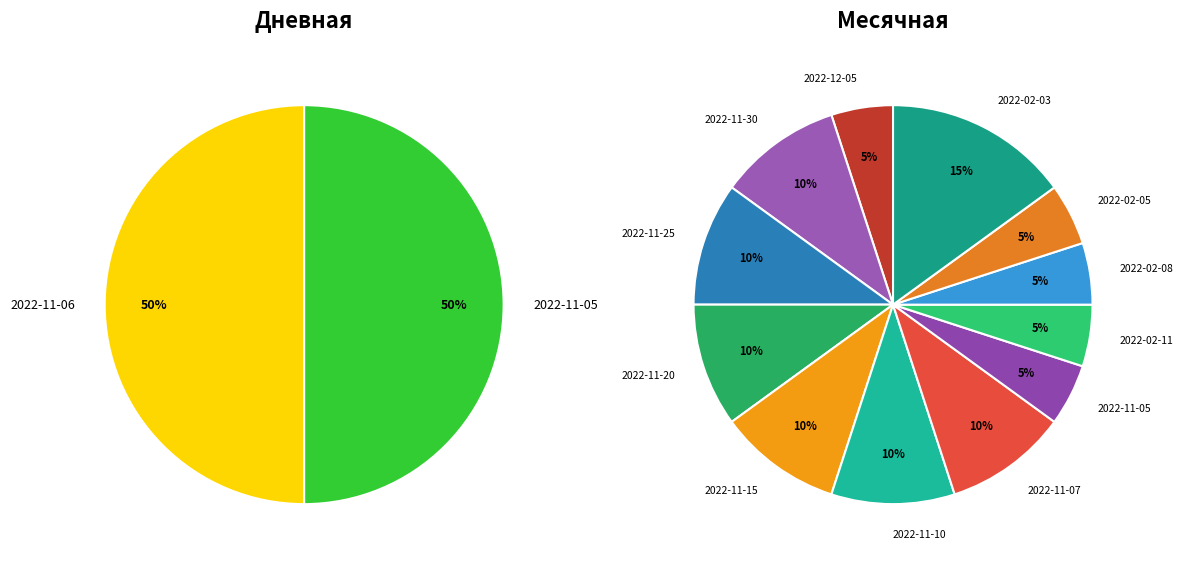

Count the number of slices in the pie.

12